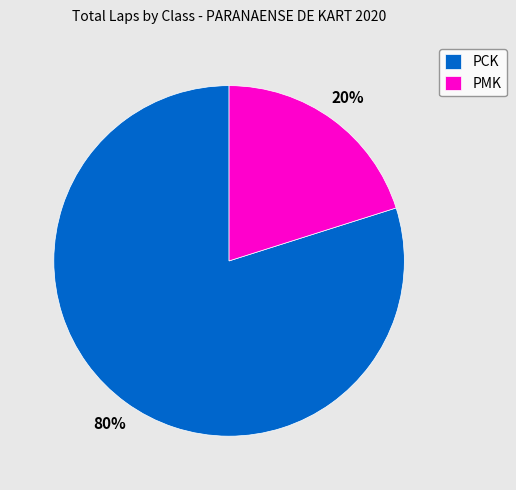

Does PCK account for over 50% of the chart?

Yes